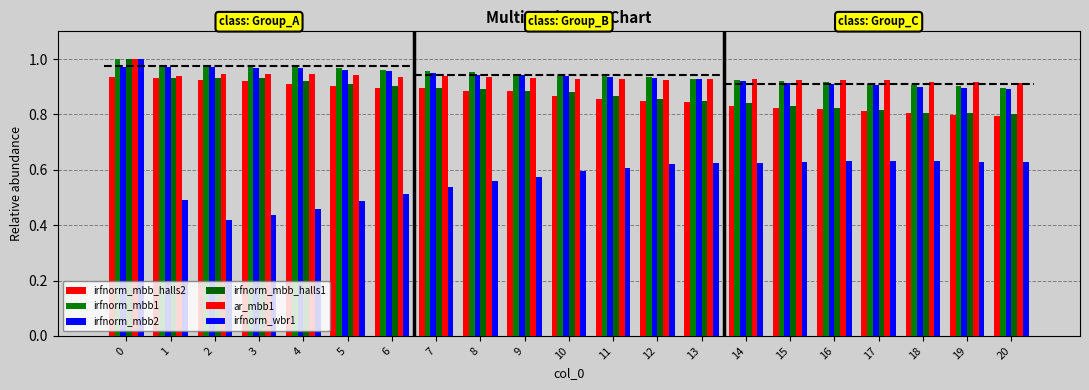

Rank the series by their maximum value, from lowest to highest.

irfnorm_mbb_halls2, irfnorm_mbb2, irfnorm_mbb1, irfnorm_mbb_halls1, ar_mbb1, irfnorm_wbr1